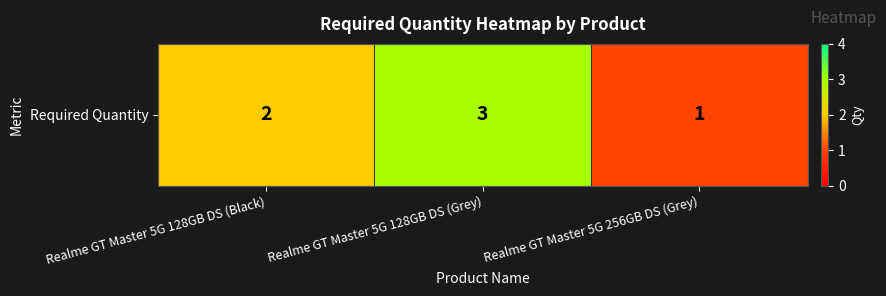

What is the minimum value shown in the chart?

1